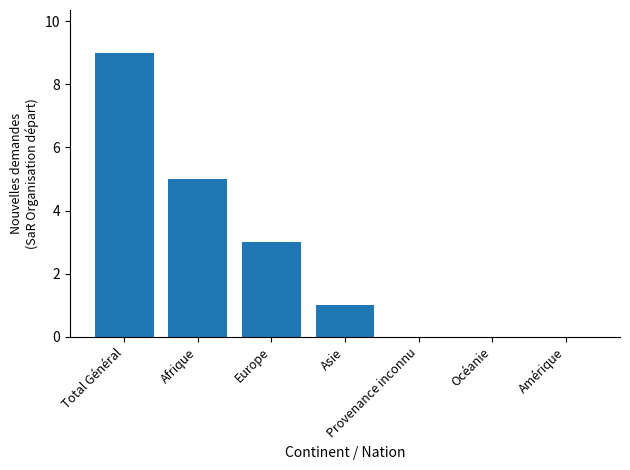

Reading left to right, what are all the values shown in this chart?

9	5	3	1	0	0	0